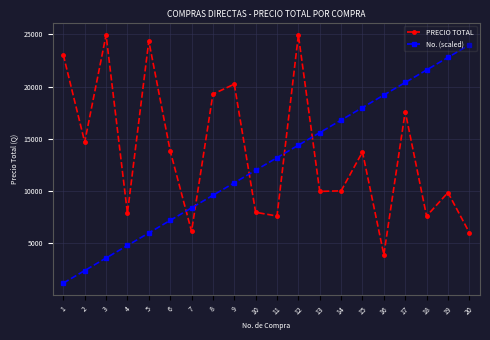

Count the number of data series in this chart.

2